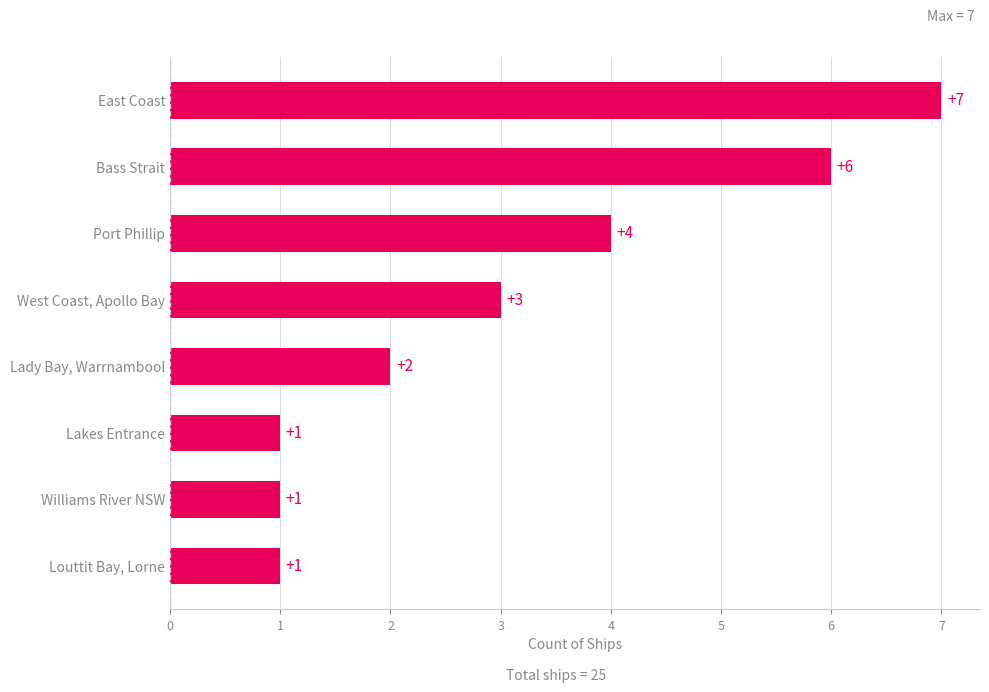

How many data points does each series have?

8